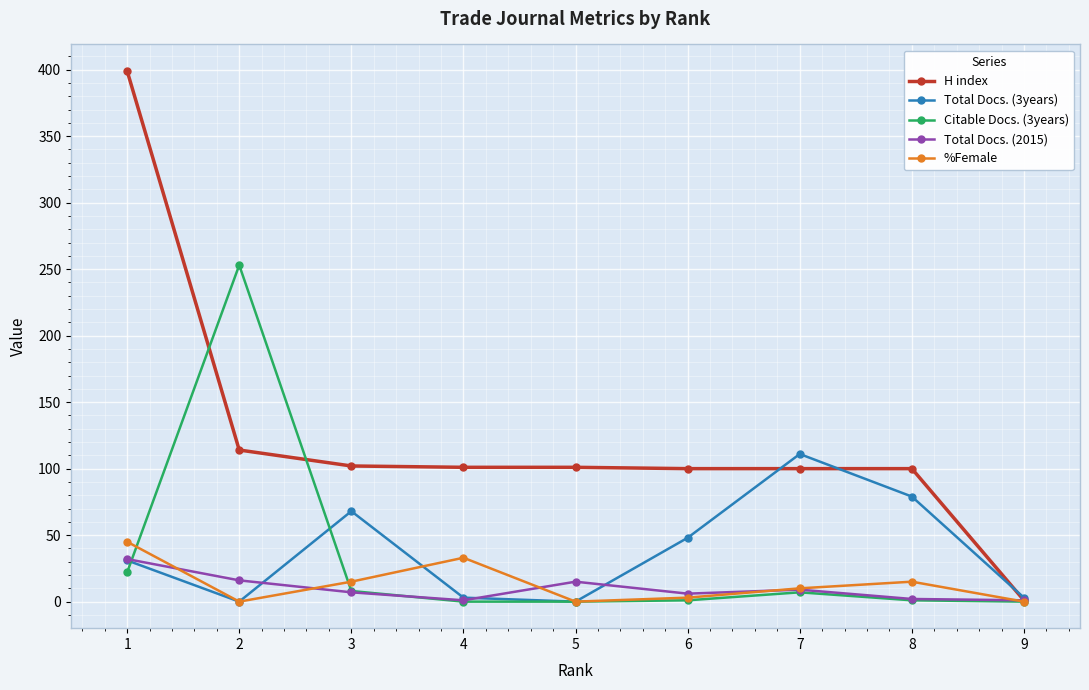

What is the highest value of the %Female series?

45